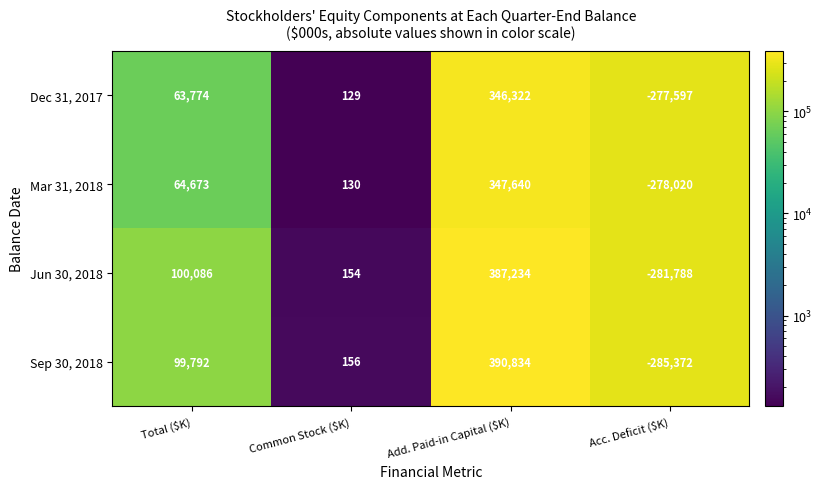

Reading left to right, extract all data points from this chart.

Dec 31, 2017: 63774	129	346322	-277597
Mar 31, 2018: 64673	130	347640	-278020
Jun 30, 2018: 100086	154	387234	-281788
Sep 30, 2018: 99792	156	390834	-285372